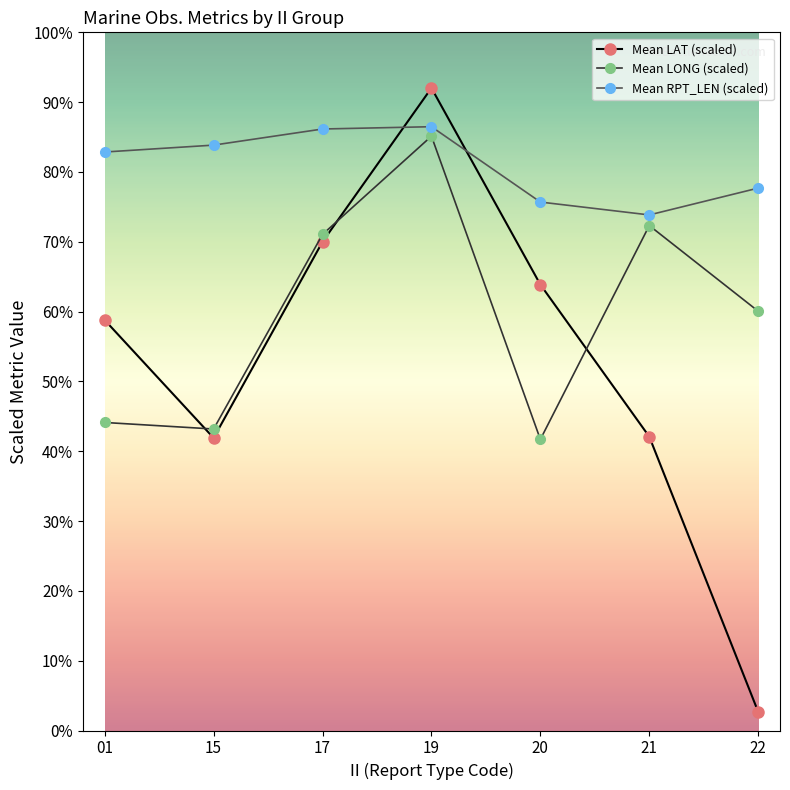

What is the difference between the second highest and minimum values in the Mean RPT_LEN (scaled) series?

12.3